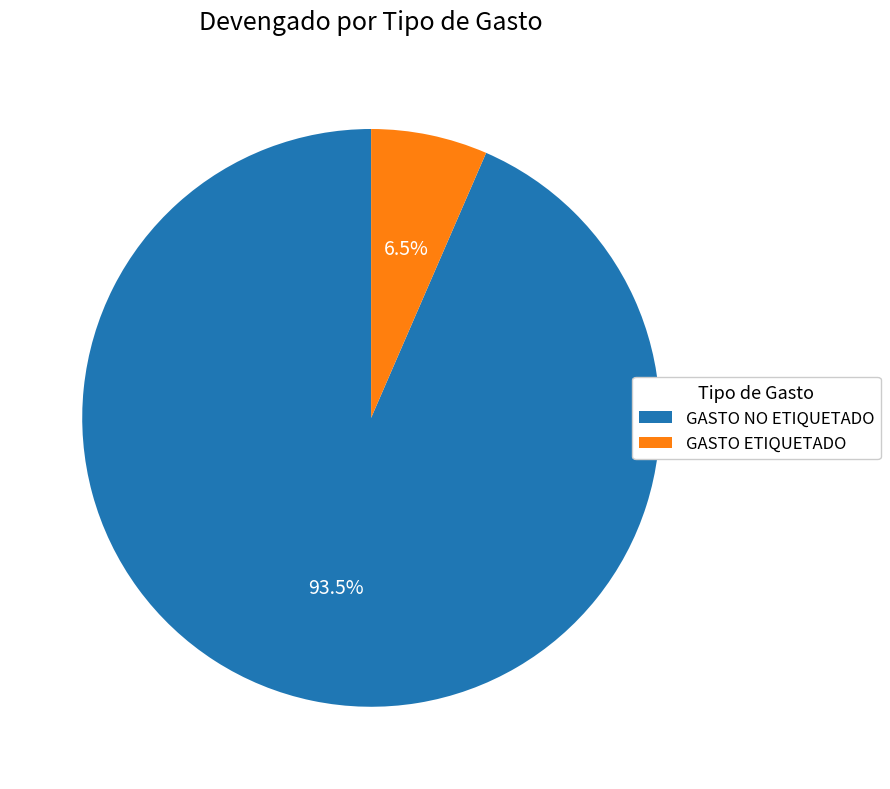

True or false: GASTO ETIQUETADO accounts for 12% of the total.

False